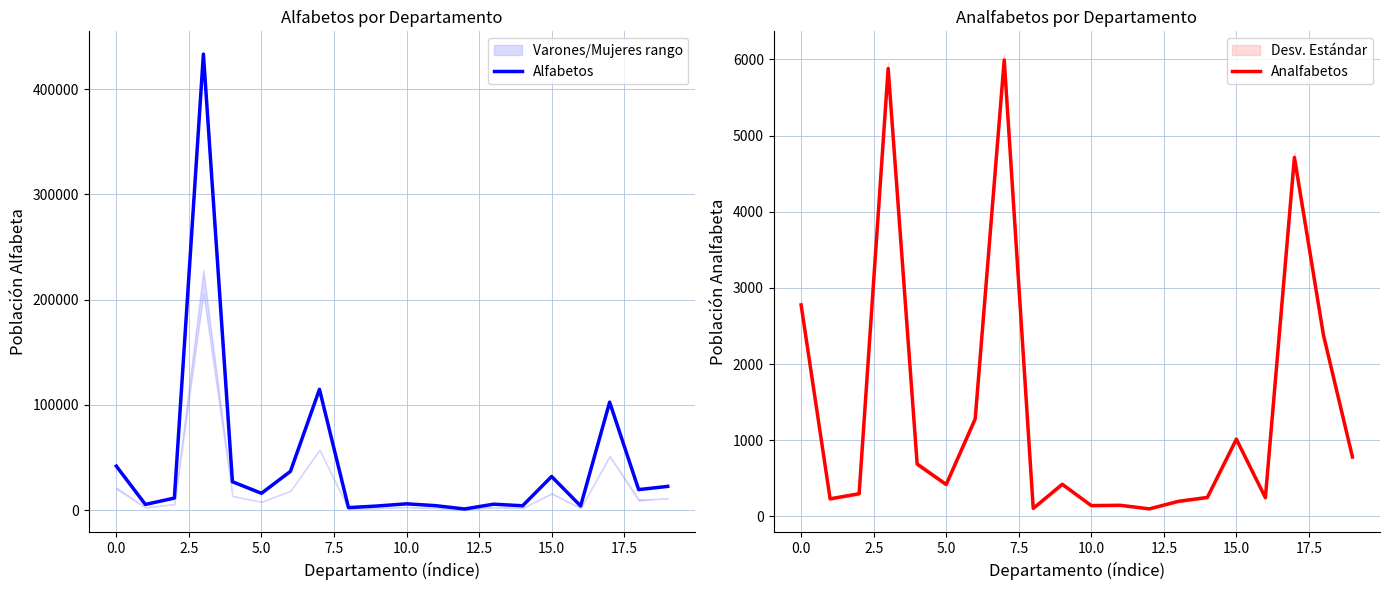

What is the total value across all series at 15?

33054